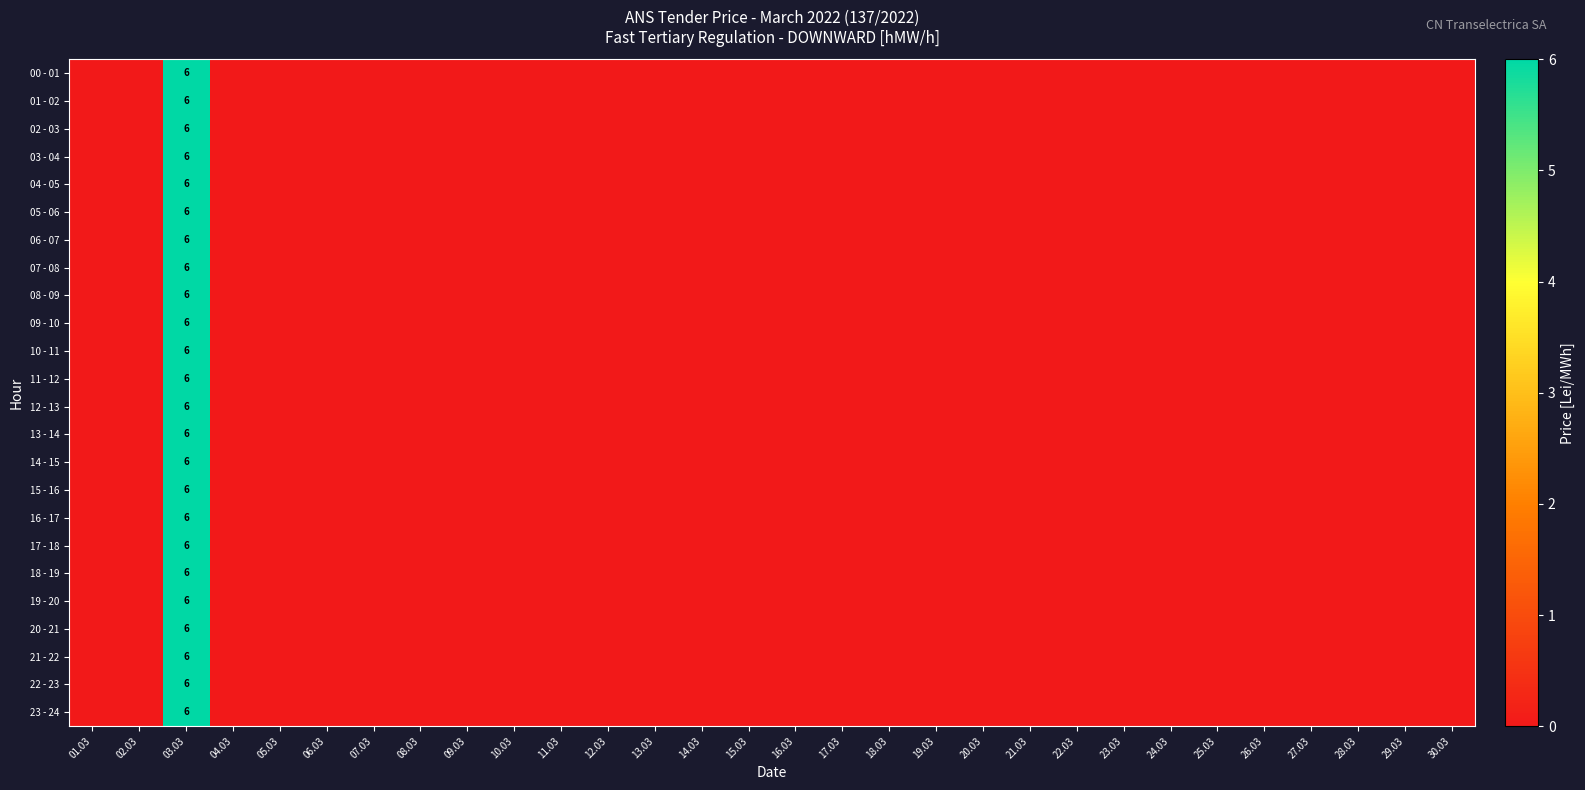

Rank the categories by 16 - 17 value from highest to lowest.

03.03, 01.03, 02.03, 04.03, 05.03, 06.03, 07.03, 08.03, 09.03, 10.03, 11.03, 12.03, 13.03, 14.03, 15.03, 16.03, 17.03, 18.03, 19.03, 20.03, 21.03, 22.03, 23.03, 24.03, 25.03, 26.03, 27.03, 28.03, 29.03, 30.03